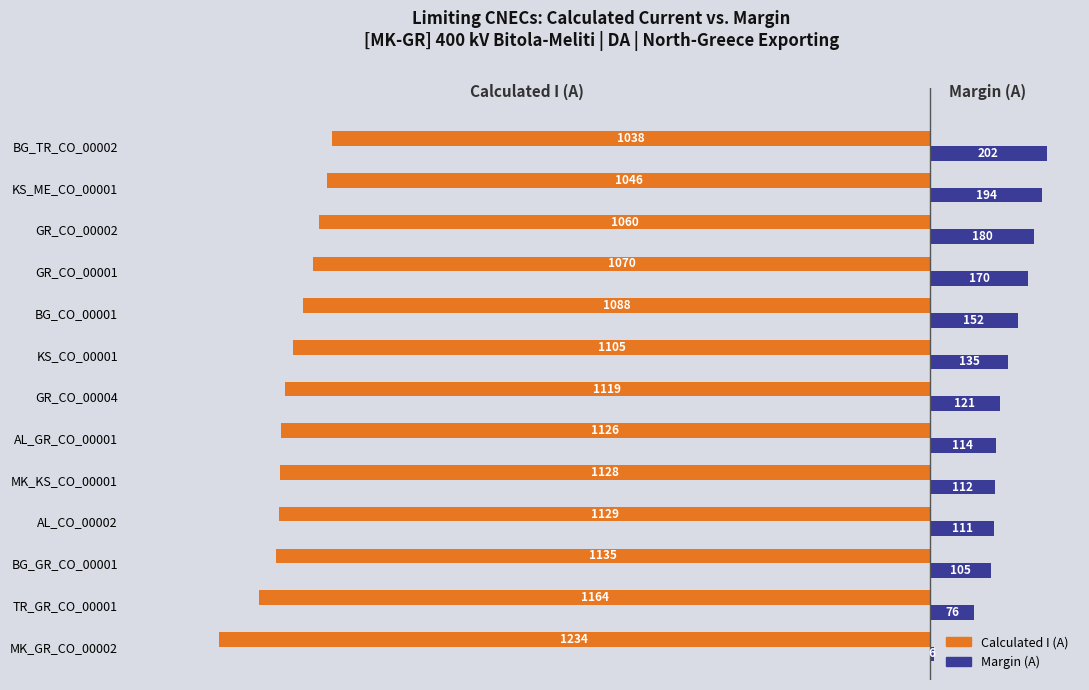

What is the average value of the Calculated I (A) series?

-1111